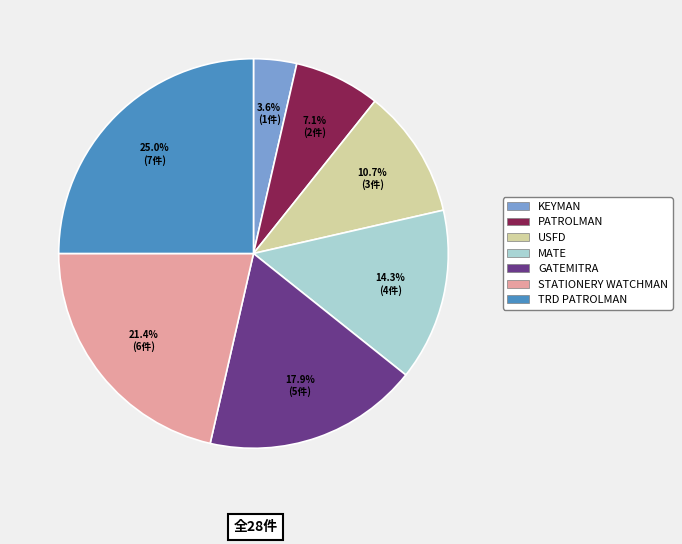

What is the largest slice in the pie chart?

TRD PATROLMAN